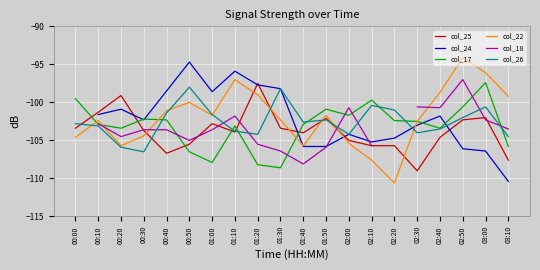

Which series has the largest total across all categories?

col_22